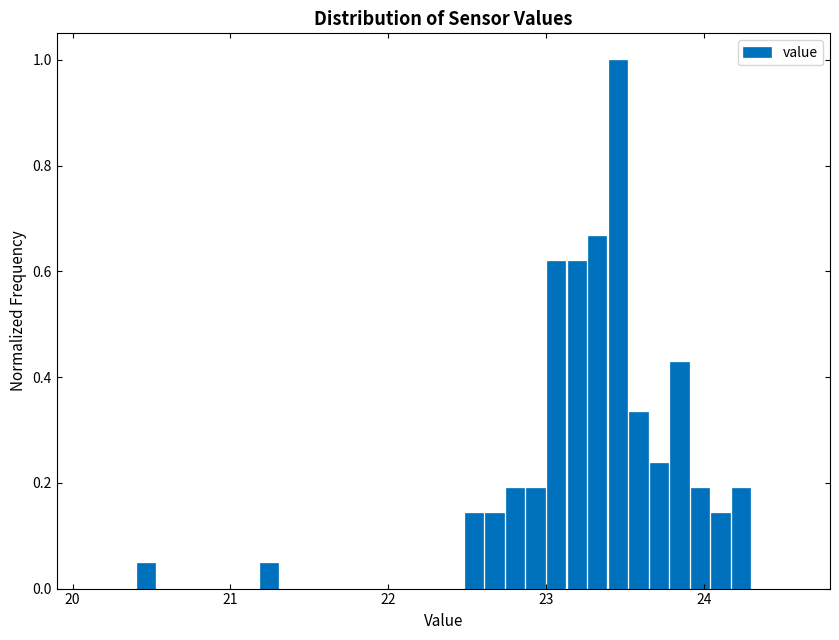

Read against the x-axis, roughly where is the centre of the tallest bar?

23.5